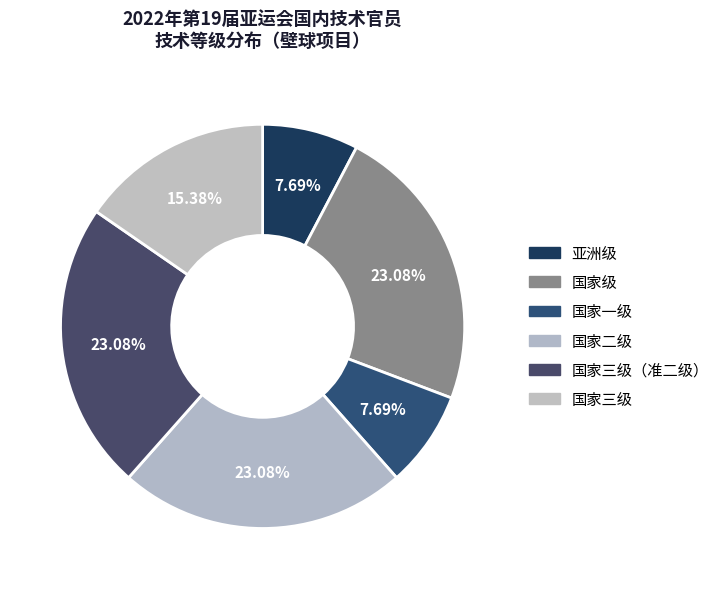

Rank the categories by value from lowest to highest.

亚洲级, 国家一级, 国家三级, 国家级, 国家二级, 国家三级（准二级）